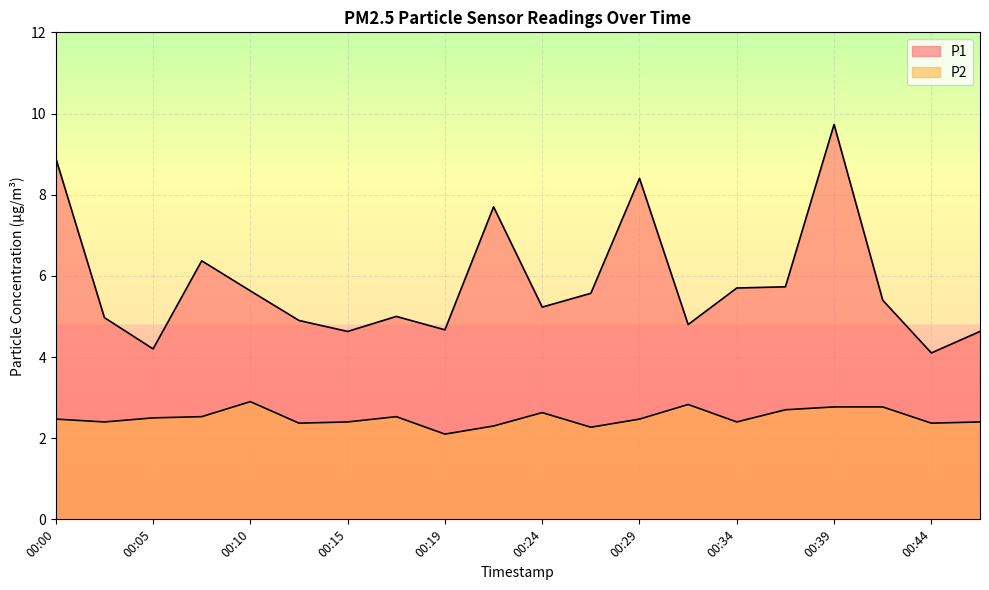

Between 00:02 and 00:15, which series saw the biggest shift?

P1